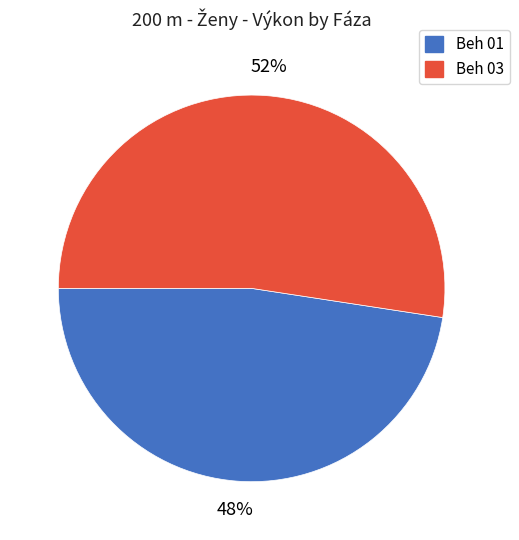

To the nearest percent, what is the average slice percentage?

50%